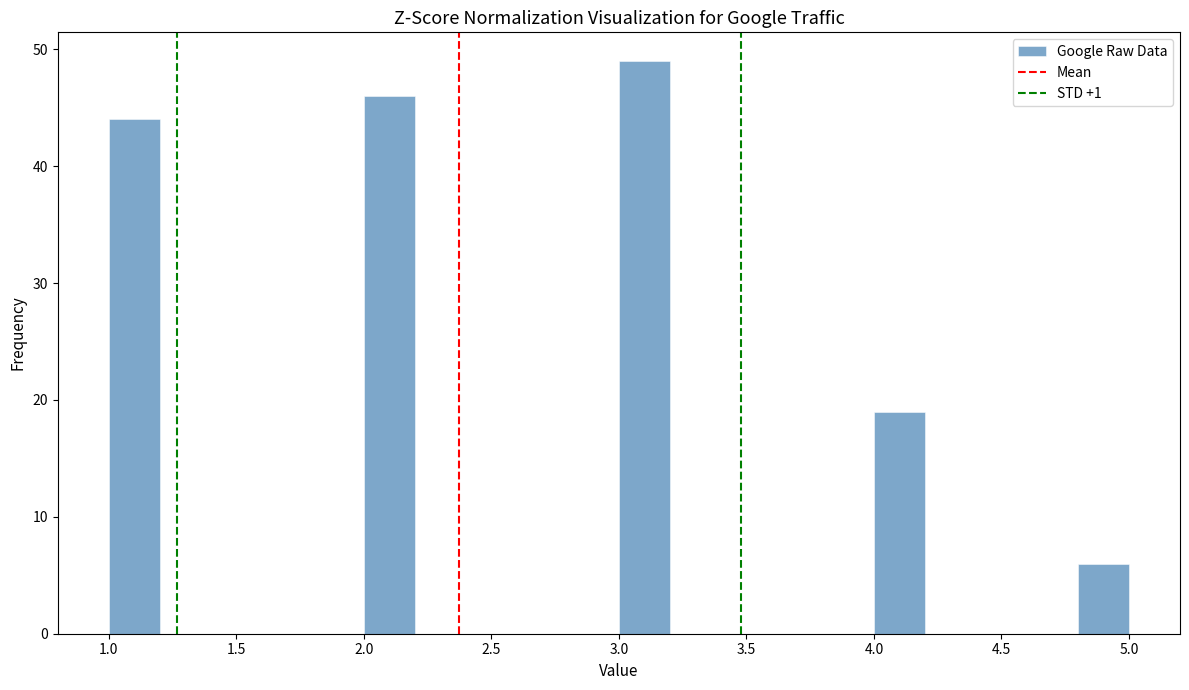

Reading left to right, transcribe this chart: for each bar, give the range it covers on the x-axis and its height. The values are not printed on the chart, so give them approximately, as read against the axis.

1.0 to 1.2: 44
1.2 to 1.4: 0
1.4 to 1.6: 0
1.6 to 1.8: 0
1.8 to 2.0: 0
2.0 to 2.2: 46
2.2 to 2.4: 0
2.4 to 2.6: 0
2.6 to 2.8: 0
2.8 to 3.0: 0
3.0 to 3.2: 49
3.2 to 3.4: 0
3.4 to 3.6: 0
3.6 to 3.8: 0
3.8 to 4.0: 0
4.0 to 4.2: 19
4.2 to 4.4: 0
4.4 to 4.6: 0
4.6 to 4.8: 0
4.8 to 5.0: 6